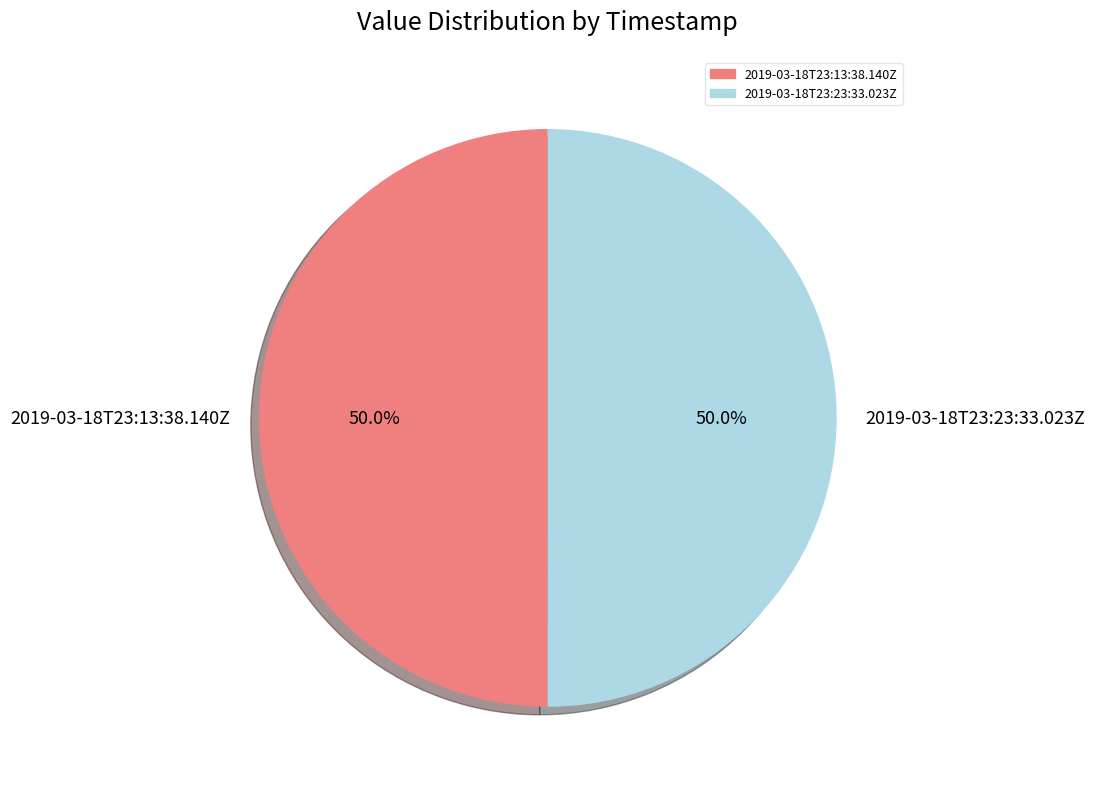

Do 2019-03-18T23:13:38.140Z and 2019-03-18T23:23:33.023Z together represent more than half of the pie?

Yes